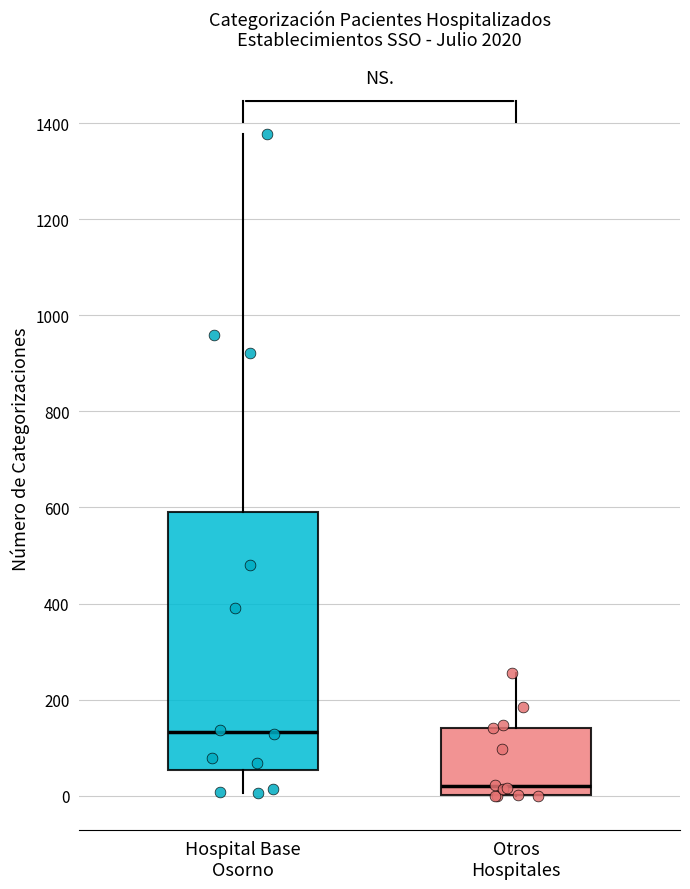

Where does the median line of the box for Hospital Base Osorno sit on the y-axis? The values are not printed on the chart, so give them approximately, as read against the axis.

140